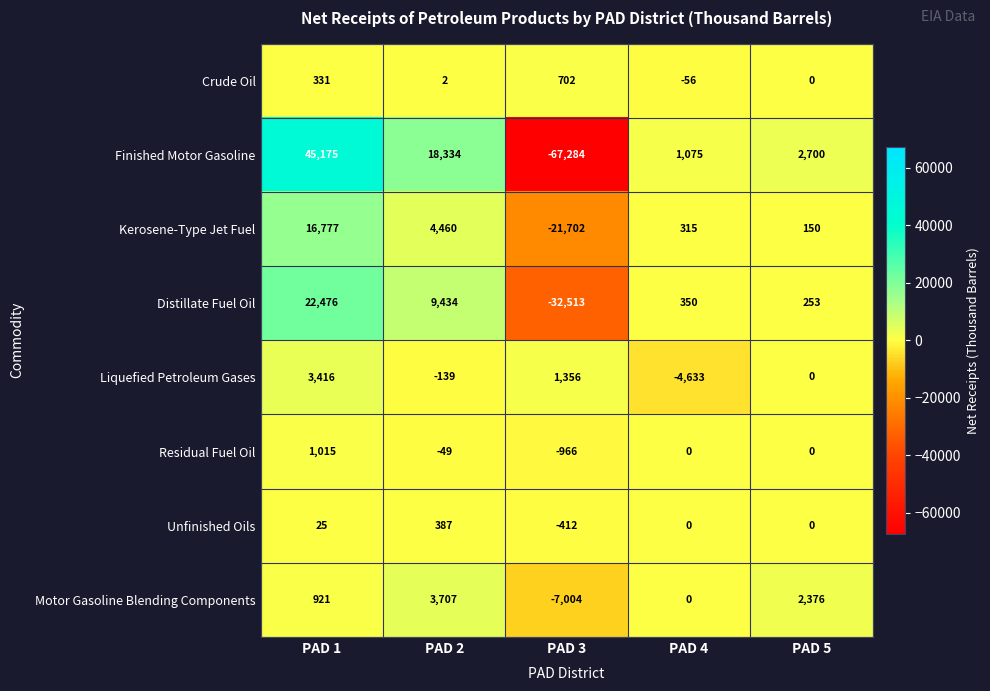

The value of Motor Gasoline Blending Components at PAD 1 is 921. True or false?

True